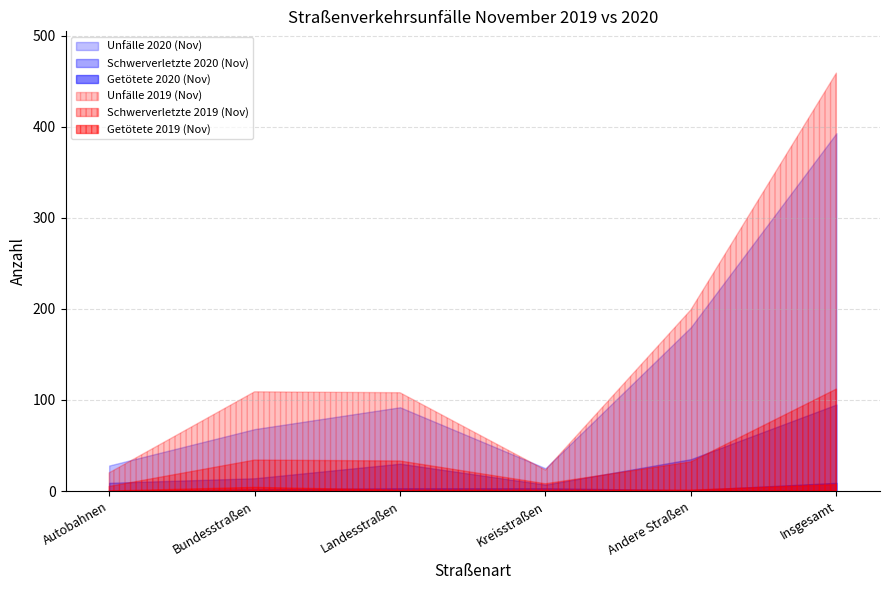

What position from the left is Autobahnen?

1